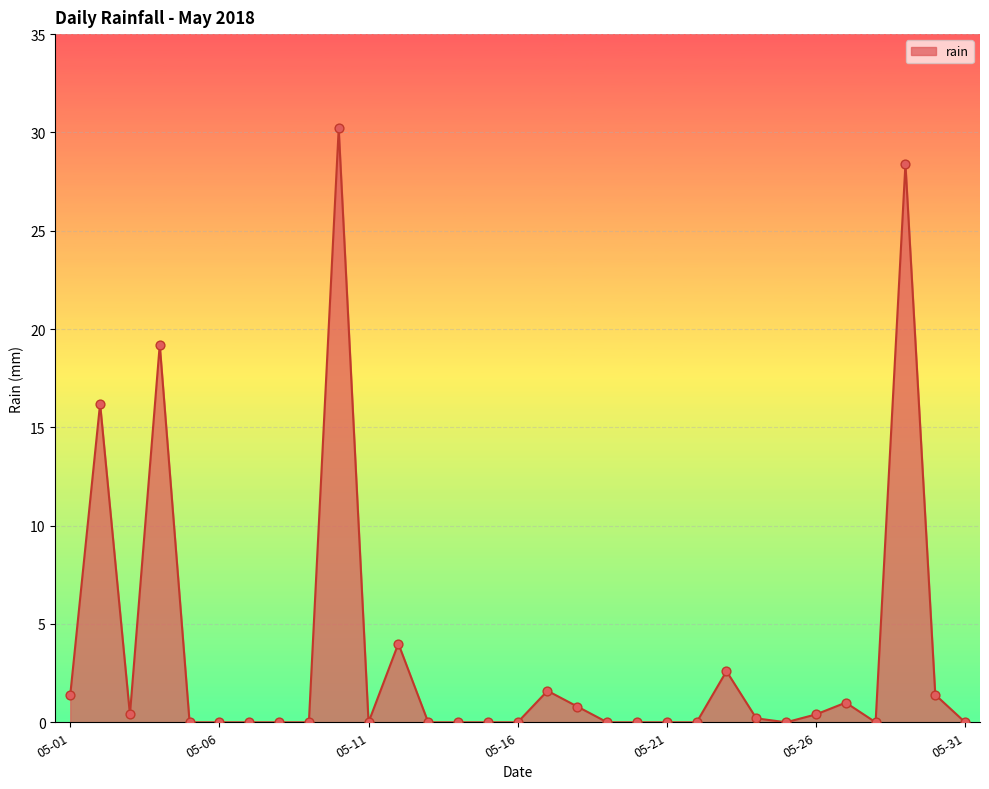

What is the difference between the maximum and minimum values?

30.2